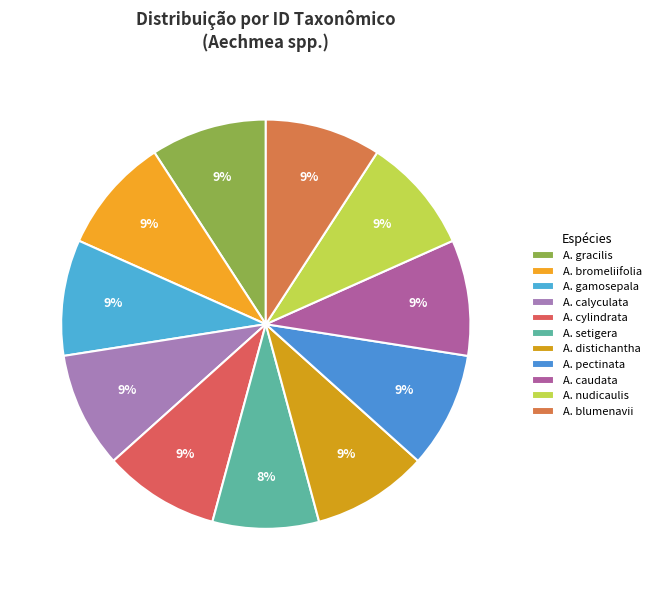

Does any single category account for the majority?

No